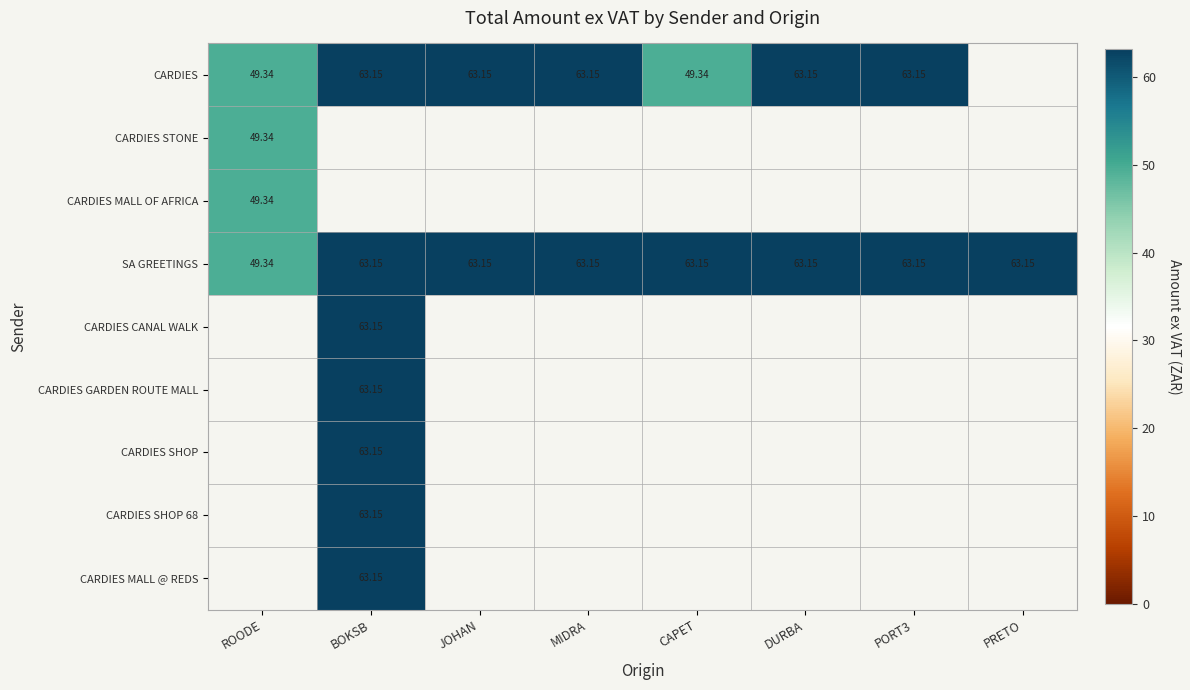

At which label does SA GREETINGS first exceed 63?

BOKSB